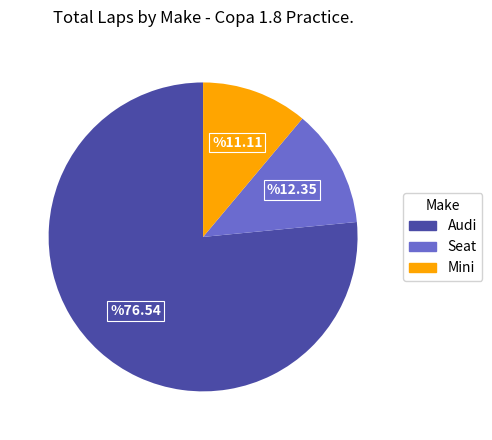

Is there any slice that represents more than half of the pie?

Yes